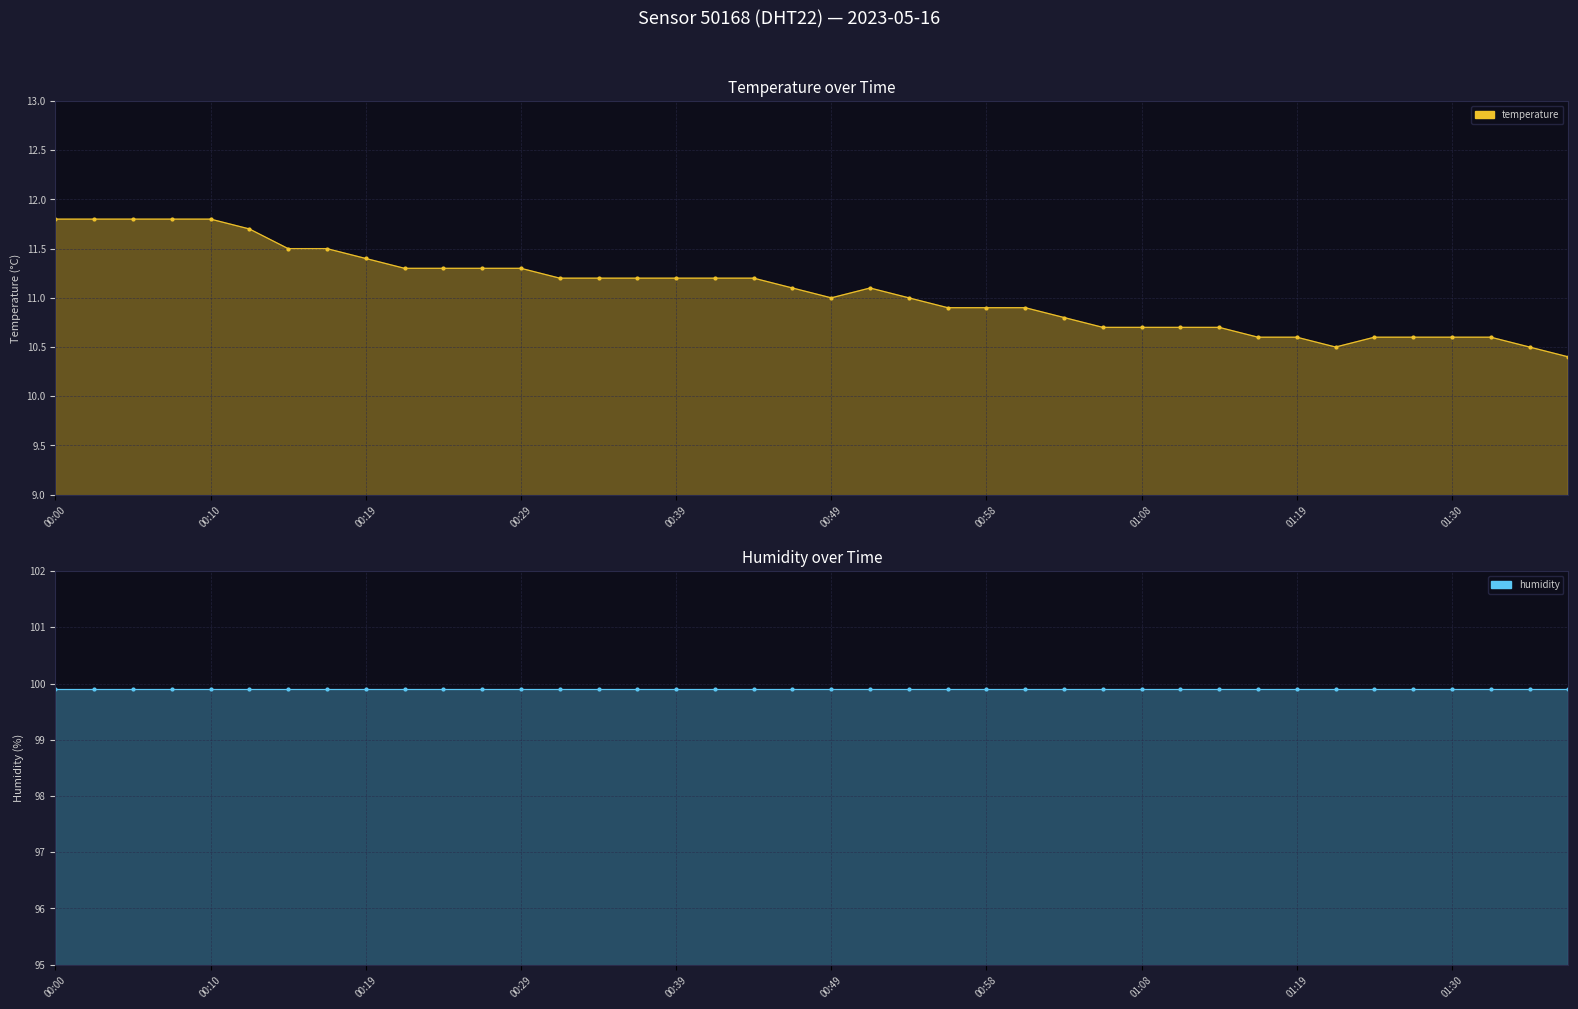

At which category is the sum across all series the highest?

00:00